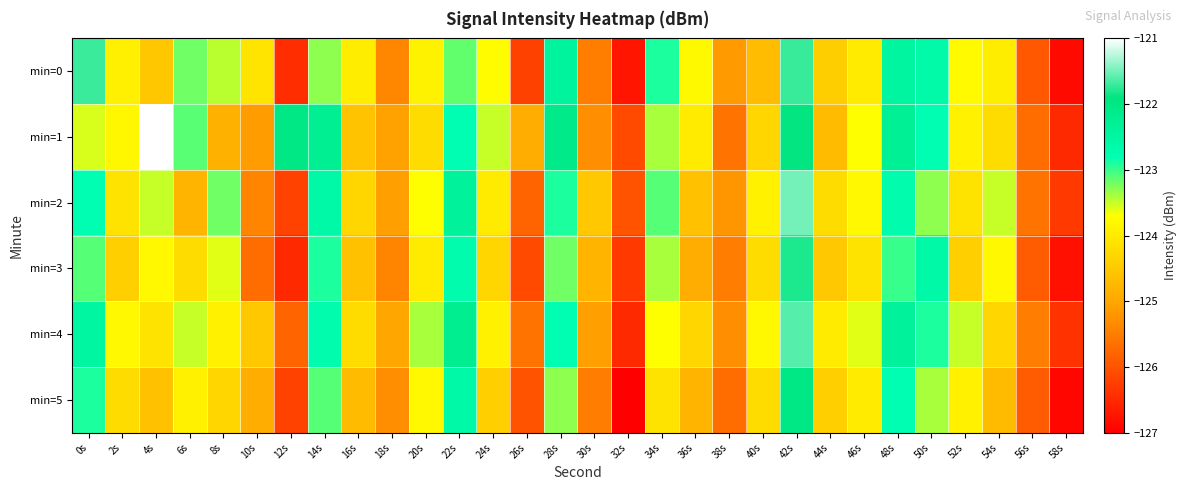

Reading right to left, transcribe all the data shown in this chart.

min=0: 58s=-126.9	56s=-125.9	54s=-124.0	52s=-123.8	50s=-122.6	48s=-122.5	46s=-124.0	44s=-124.4	42s=-121.7	40s=-124.7	38s=-125.2	36s=-123.8	34s=-122.9	32s=-126.7	30s=-125.5	28s=-122.4	26s=-126.2	24s=-123.7	22s=-123.2	20s=-123.9	18s=-125.4	16s=-124.0	14s=-123.3	12s=-126.4	10s=-124.1	8s=-123.5	6s=-123.2	4s=-124.5	2s=-123.9	0s=-121.7
min=1: 58s=-126.5	56s=-125.7	54s=-124.2	52s=-123.9	50s=-122.8	48s=-122.3	46s=-123.7	44s=-124.7	42s=-121.9	40s=-124.3	38s=-125.6	36s=-124.0	34s=-123.4	32s=-126.1	30s=-125.3	28s=-122.1	26s=-124.9	24s=-123.5	22s=-122.8	20s=-124.2	18s=-125.1	16s=-124.6	14s=-122.3	12s=-122.0	10s=-125.1	8s=-124.8	6s=-123.1	4s=-121.0	2s=-123.8	0s=-123.6
min=2: 58s=-126.3	56s=-125.6	54s=-123.5	52s=-124.1	50s=-123.3	48s=-122.7	46s=-123.8	44s=-124.2	42s=-121.5	40s=-123.9	38s=-125.2	36s=-124.6	34s=-123.1	32s=-126.0	30s=-124.5	28s=-122.9	26s=-125.8	24s=-124.0	22s=-122.4	20s=-123.7	18s=-125.1	16s=-124.3	14s=-122.6	12s=-126.2	10s=-125.4	8s=-123.2	6s=-124.8	4s=-123.5	2s=-124.1	0s=-122.8
min=3: 58s=-126.8	56s=-125.9	54s=-123.8	52s=-124.4	50s=-122.6	48s=-123.0	46s=-124.1	44s=-124.5	42s=-121.8	40s=-124.2	38s=-125.5	36s=-124.9	34s=-123.4	32s=-126.3	30s=-124.8	28s=-123.2	26s=-126.1	24s=-124.3	22s=-122.7	20s=-124.0	18s=-125.4	16s=-124.6	14s=-122.9	12s=-126.5	10s=-125.7	8s=-123.6	6s=-124.2	4s=-123.8	2s=-124.4	0s=-123.1
min=4: 58s=-126.4	56s=-125.5	54s=-124.3	52s=-123.5	50s=-122.9	48s=-122.4	46s=-123.6	44s=-124.0	42s=-121.6	40s=-123.8	38s=-125.3	36s=-124.3	34s=-123.7	32s=-126.5	30s=-125.1	28s=-122.8	26s=-125.6	24s=-123.9	22s=-122.2	20s=-123.4	18s=-125.0	16s=-124.2	14s=-122.7	12s=-125.8	10s=-124.5	8s=-123.9	6s=-123.5	4s=-124.1	2s=-123.8	0s=-122.5
min=5: 58s=-126.9	56s=-125.9	54s=-124.7	52s=-123.9	50s=-123.4	48s=-122.8	46s=-124.0	44s=-124.4	42s=-122.0	40s=-124.2	38s=-125.7	36s=-124.8	34s=-124.1	32s=-127.0	30s=-125.5	28s=-123.3	26s=-126.0	24s=-124.4	22s=-122.6	20s=-123.8	18s=-125.3	16s=-124.7	14s=-123.1	12s=-126.2	10s=-124.9	8s=-124.3	6s=-123.9	4s=-124.6	2s=-124.2	0s=-122.9